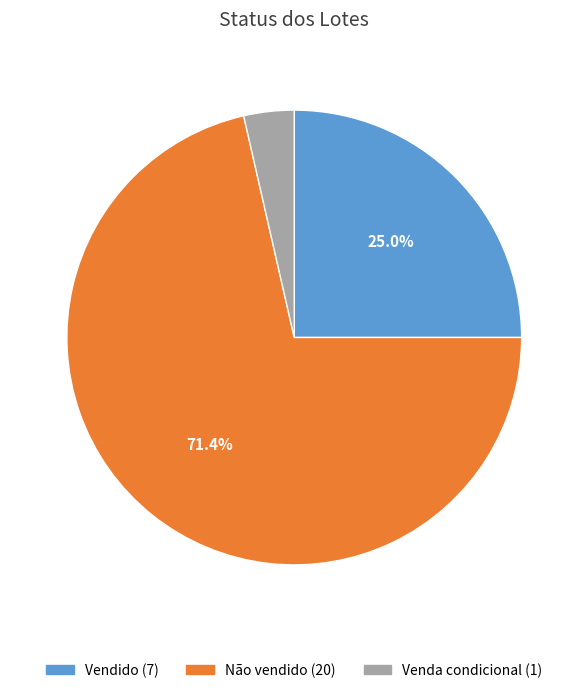

To the nearest percent, what portion does Venda condicional represent?

4%